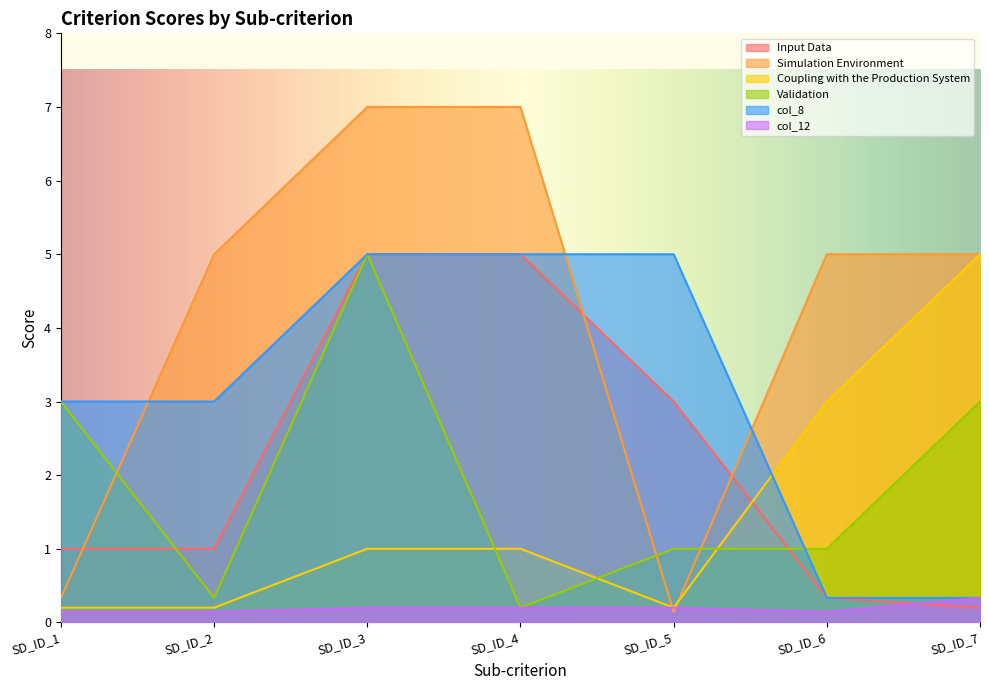

What is the difference between the highest and lowest values at SD_ID_1?

2.9